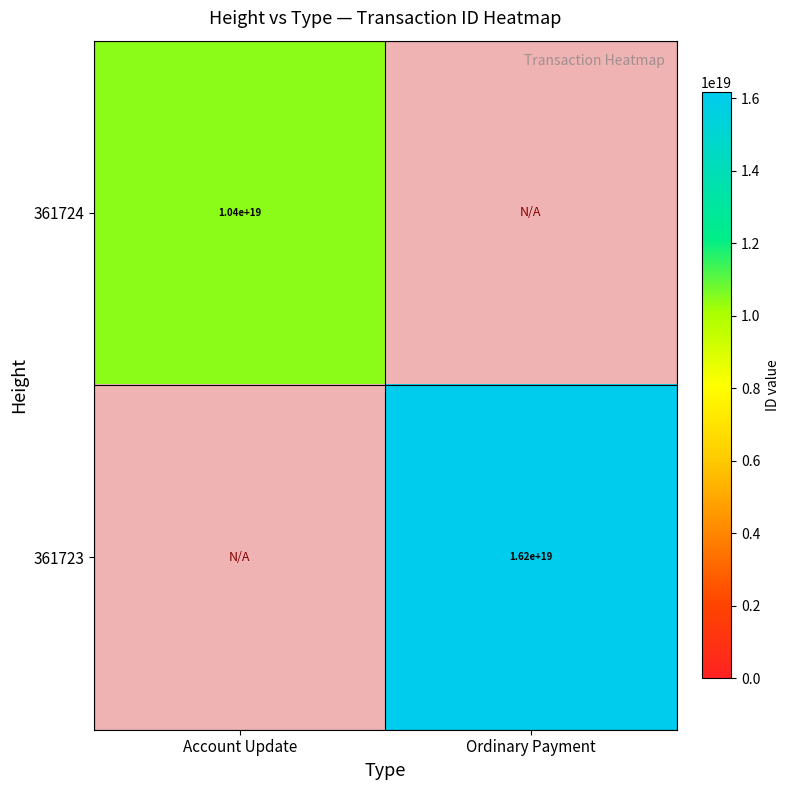

The 361723 series shows 16176788323974778880 at Ordinary Payment. True or false?

True